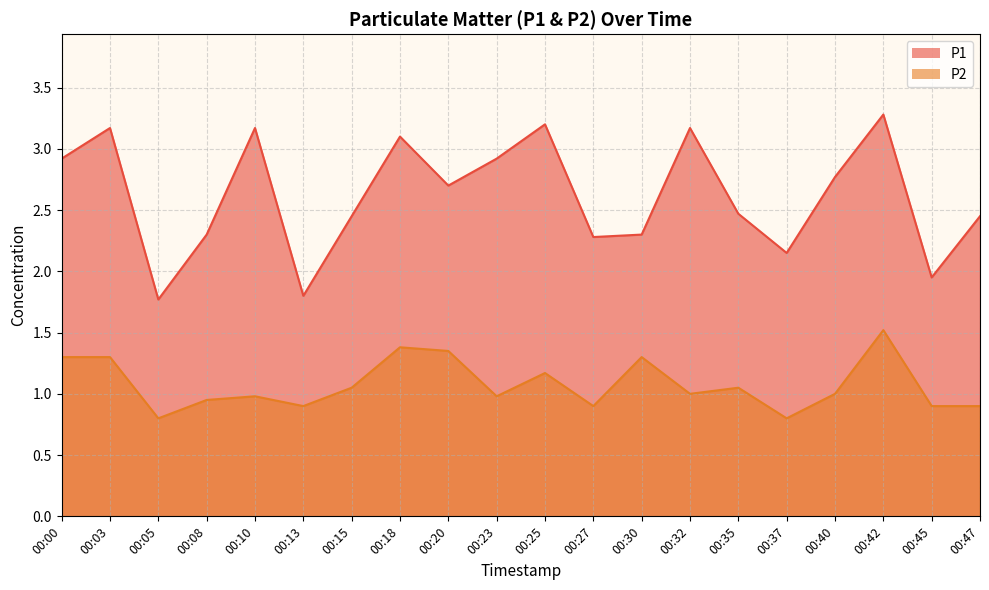

At 00:20, list the series in order from smallest to largest.

P2, P1